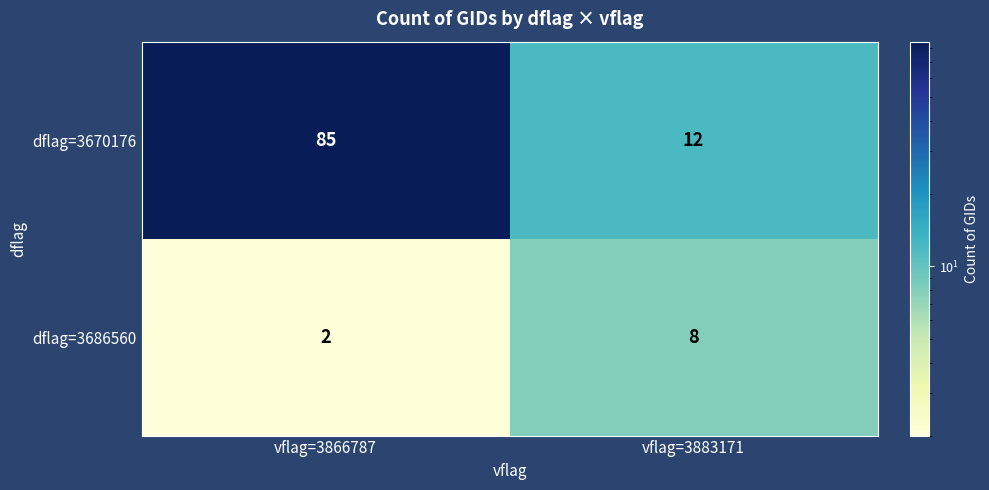

At which category does the chart reach its minimum across all series?

vflag=3866787